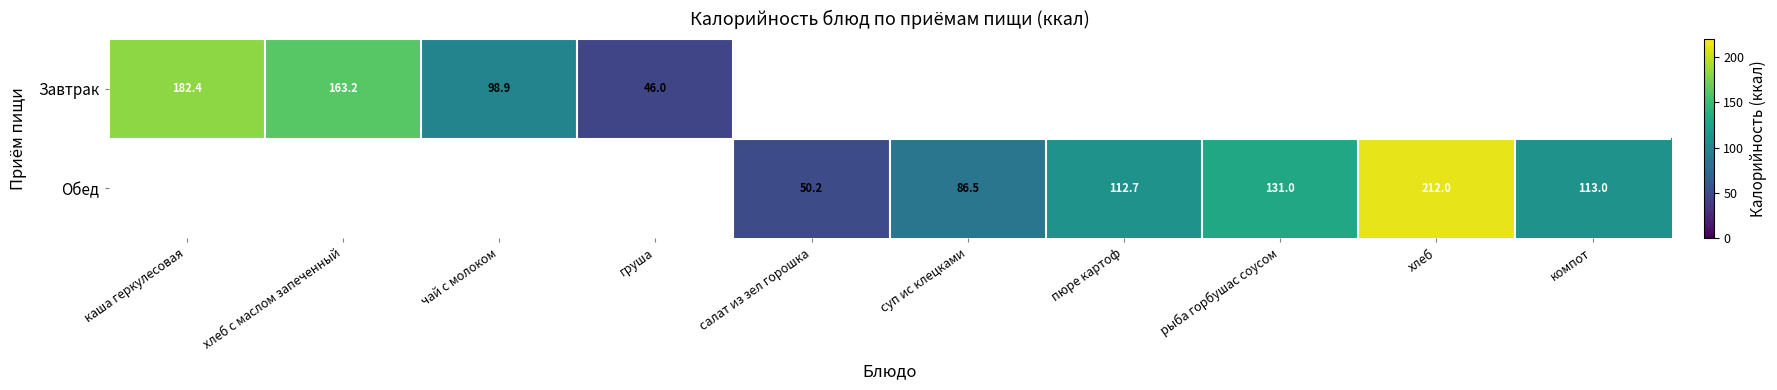

The value of Обед at компот is 113.0. True or false?

True